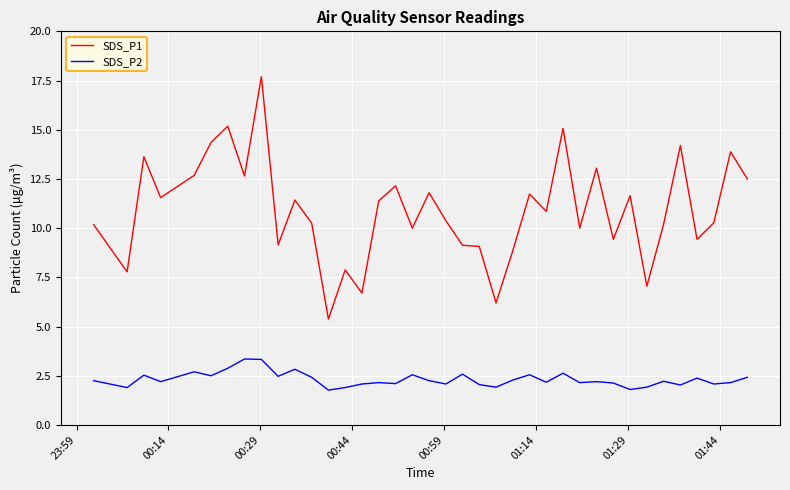

At how many categories does at least one series exceed 5?

38